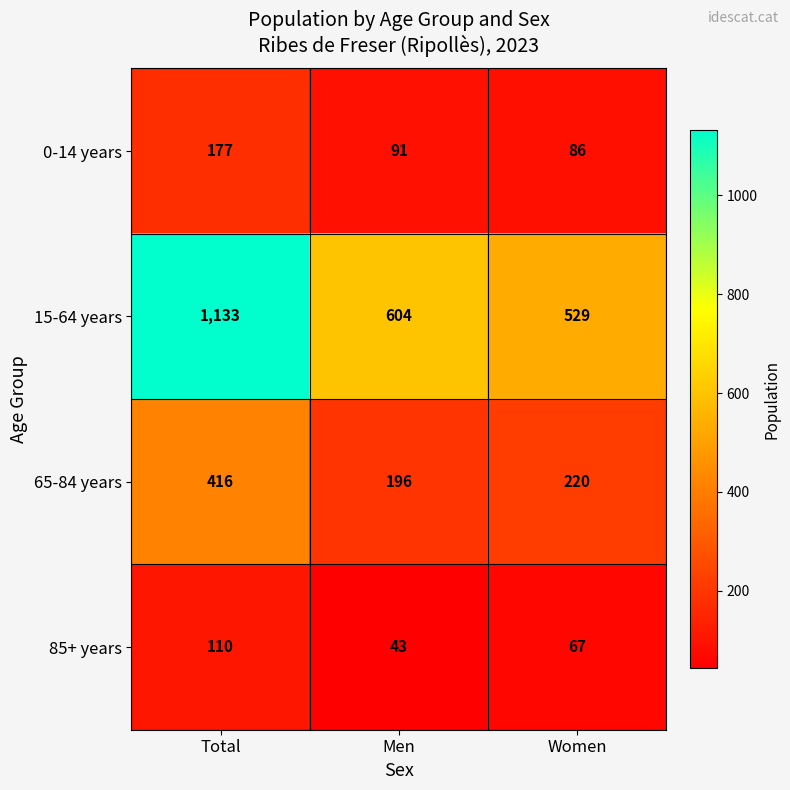

At which category does the chart reach its peak across all series?

Total